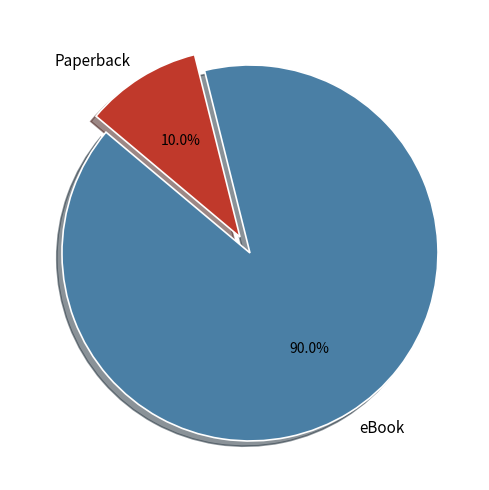

To the nearest percent, what portion does eBook represent?

90%